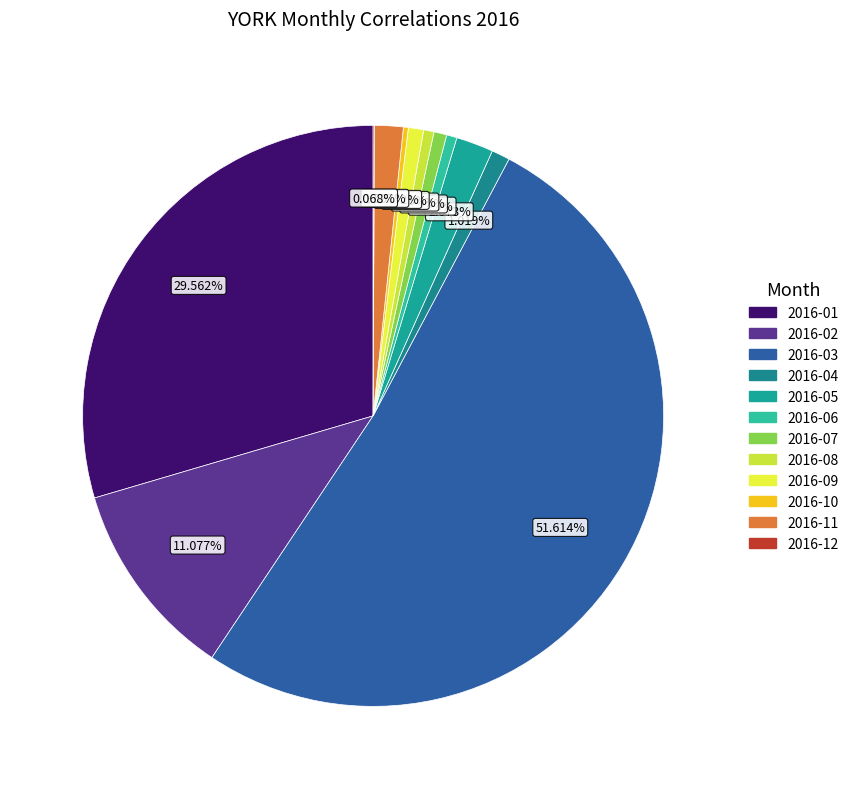

What percentage is the 2016-08 slice, to the nearest percent?

1%